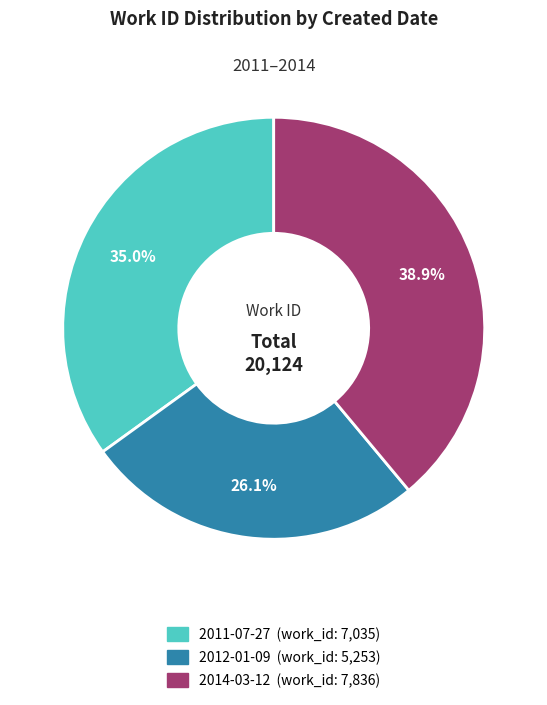

Count the number of slices in the pie.

3